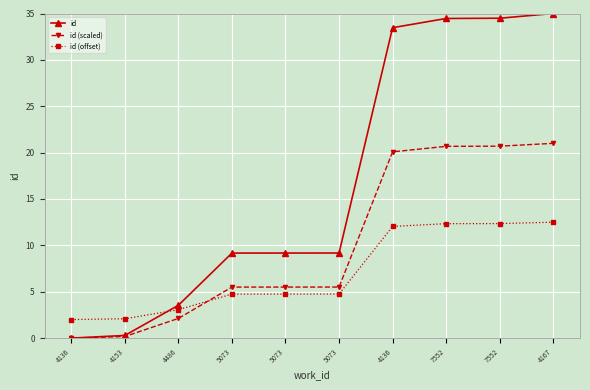

What is the label of the 1st point from the left?

4136